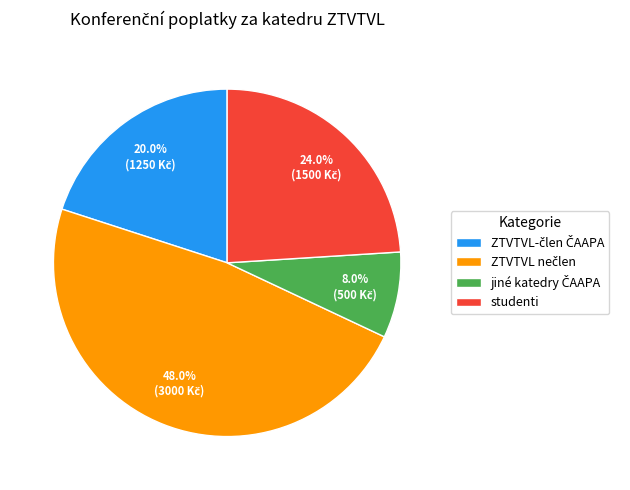

Does studenti represent more than half of the total?

No